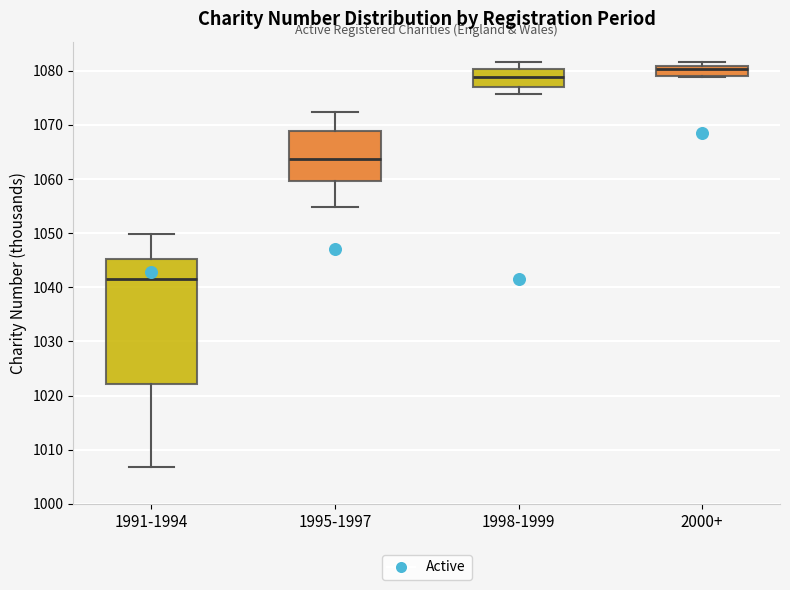

Reading left to right, transcribe this box plot: for each box, give where its median line is, the range the box spans, and where its two whiskers end, as read against the y-axis. The values are not printed on the chart, so give them approximately, as read against the axis.

1991-1994: median 1042, box 1022 to 1045, whiskers 1007 to 1050
1995-1997: median 1064, box 1060 to 1069, whiskers 1055 to 1072
1998-1999: median 1079, box 1077 to 1080, whiskers 1076 to 1082
2000+: median 1080, box 1079 to 1081, whiskers 1079 to 1082